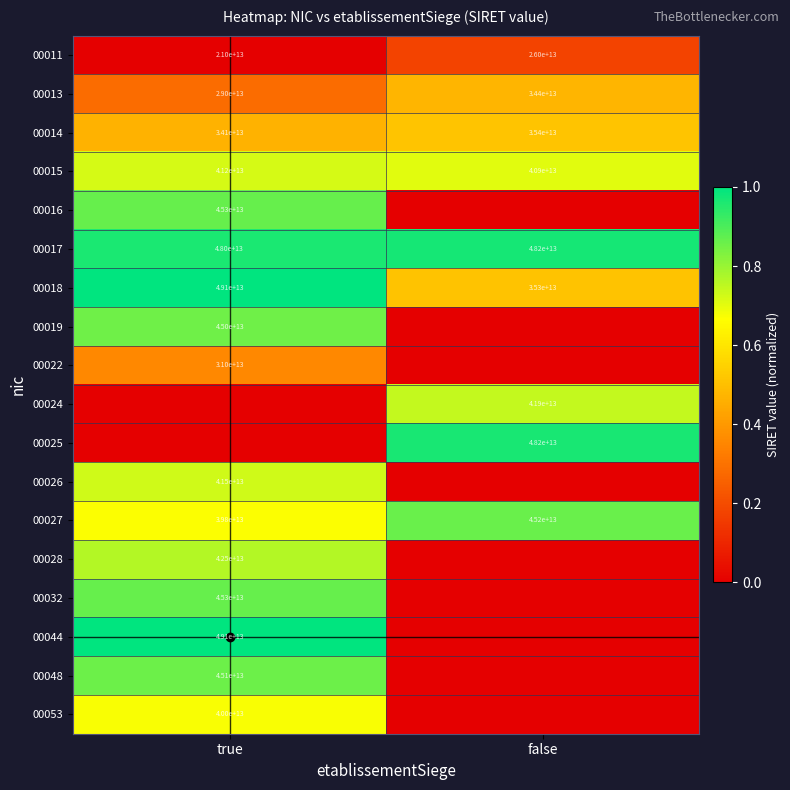

Which category has the highest value in the 00027 series?

false